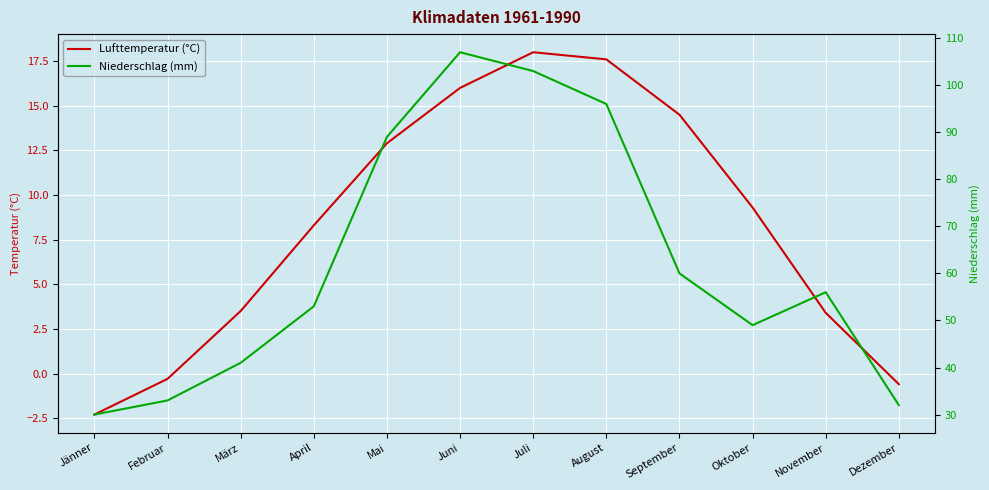

What is the difference between the second highest and second lowest values in the Lufttemperatur (°C) series?

18.2